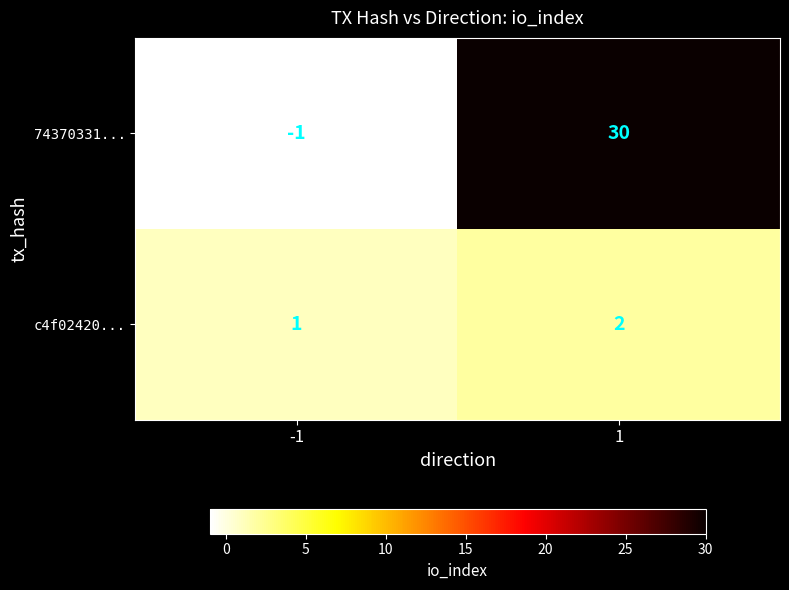

What is the difference between the maximum and minimum values in the 74370331... series?

31